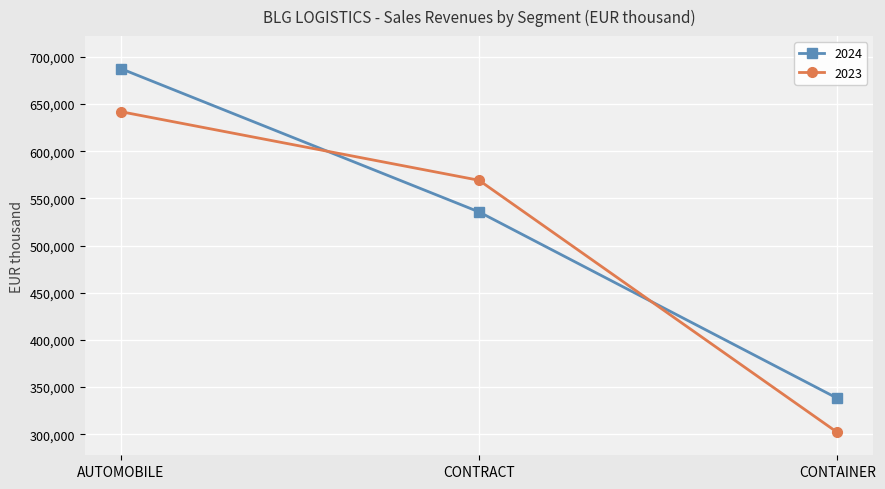

What is the minimum value shown in the chart?

301914